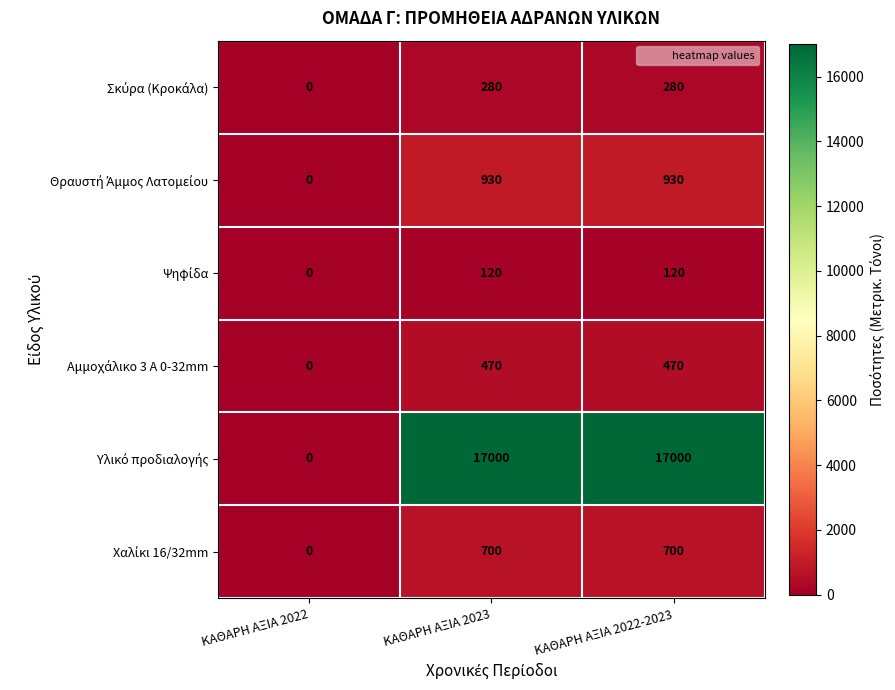

What is the spread (max minus min) of values at ΚΑΘΑΡΗ ΑΞΙΑ 2022-2023?

16880